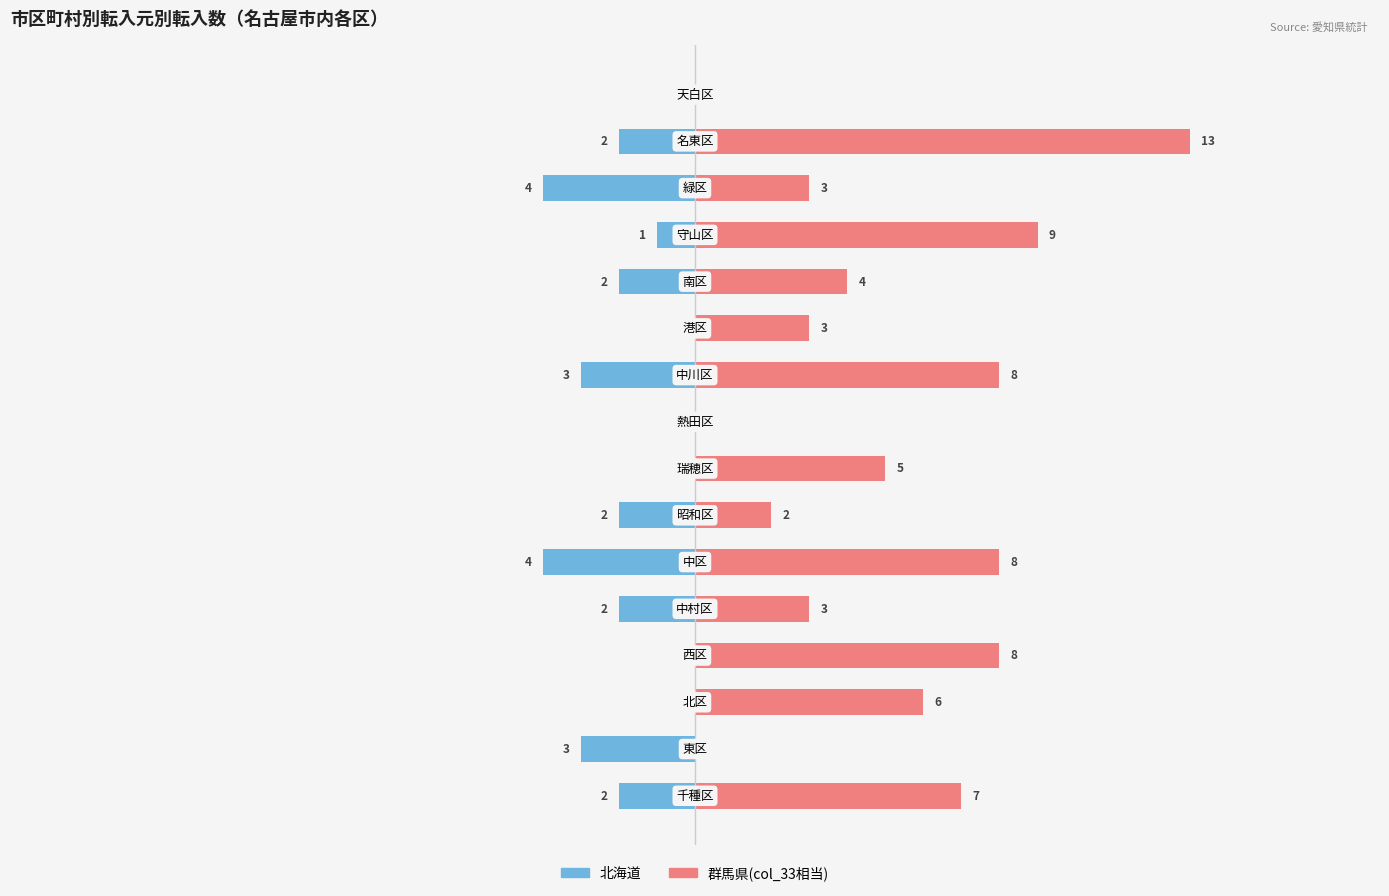

What is the sum of all 群馬県(col_33相当) values?

79